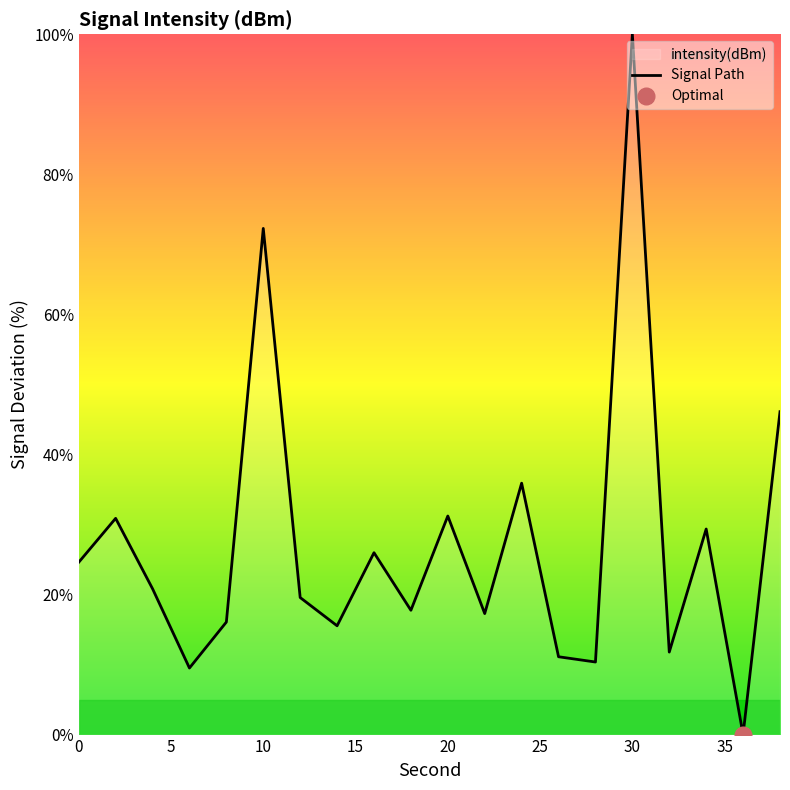

Is it true that Signal Path equals 119.6 at 10?

False